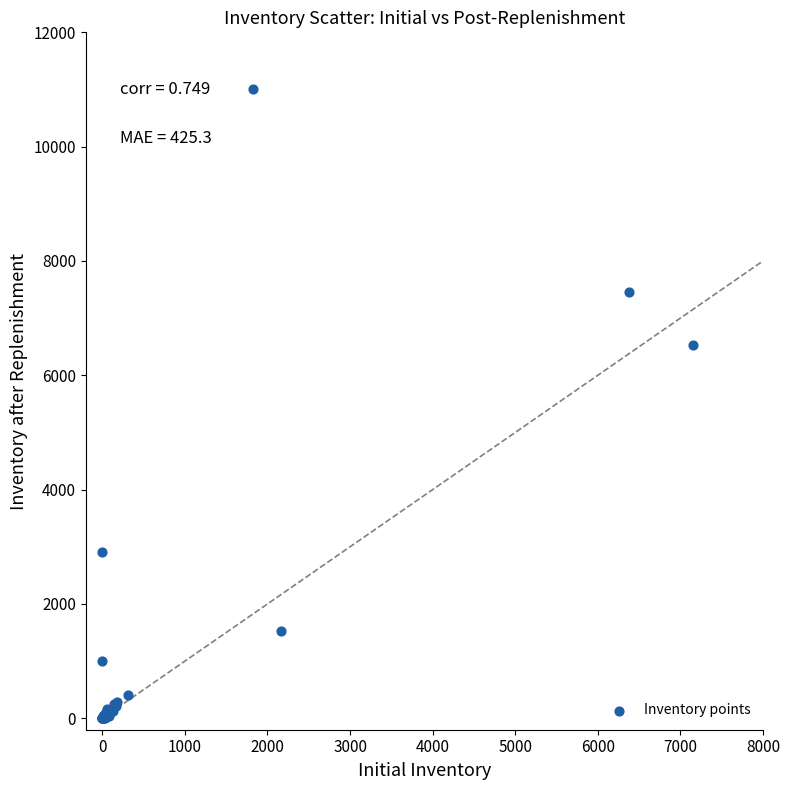

What Y value in the scatter plot is closest to 5505?

6538